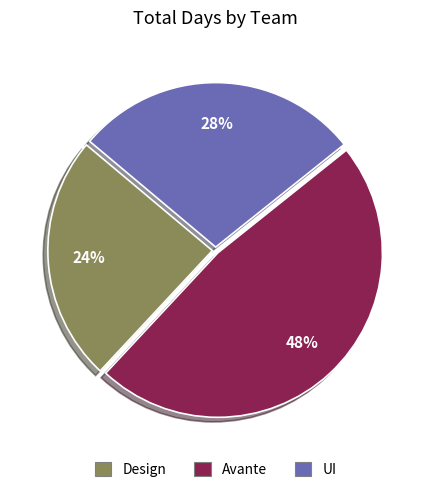

To the nearest percent, what is the combined percentage of UI and Design?

52%